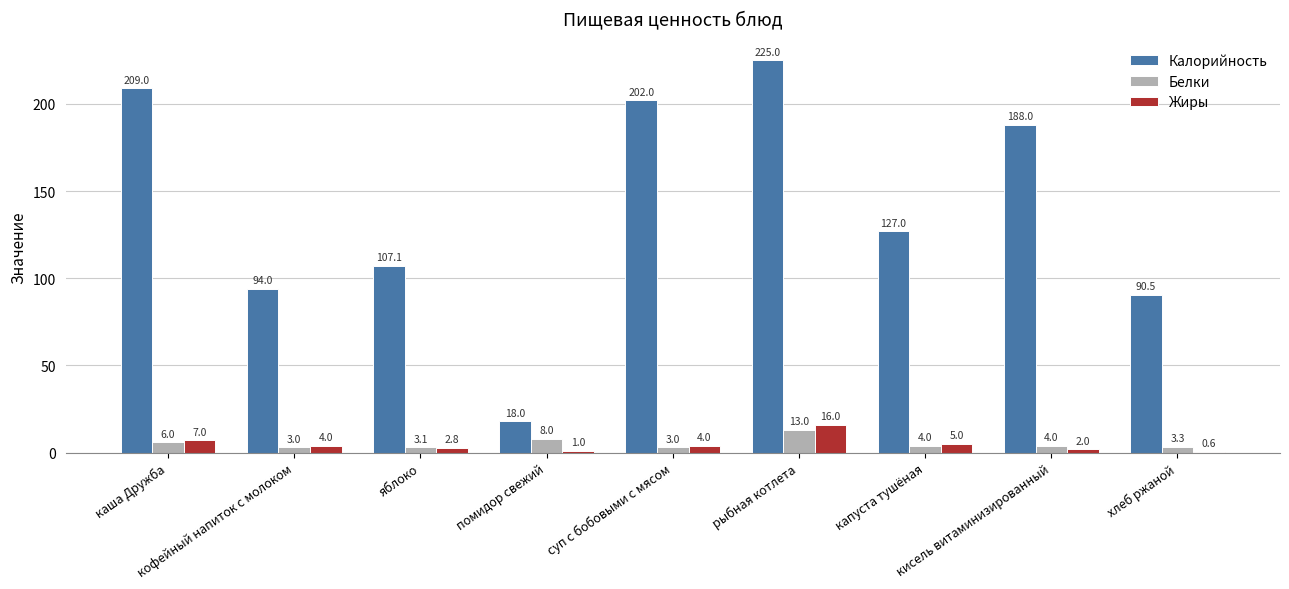

What is the sum of all Калорийность values?

1260.6